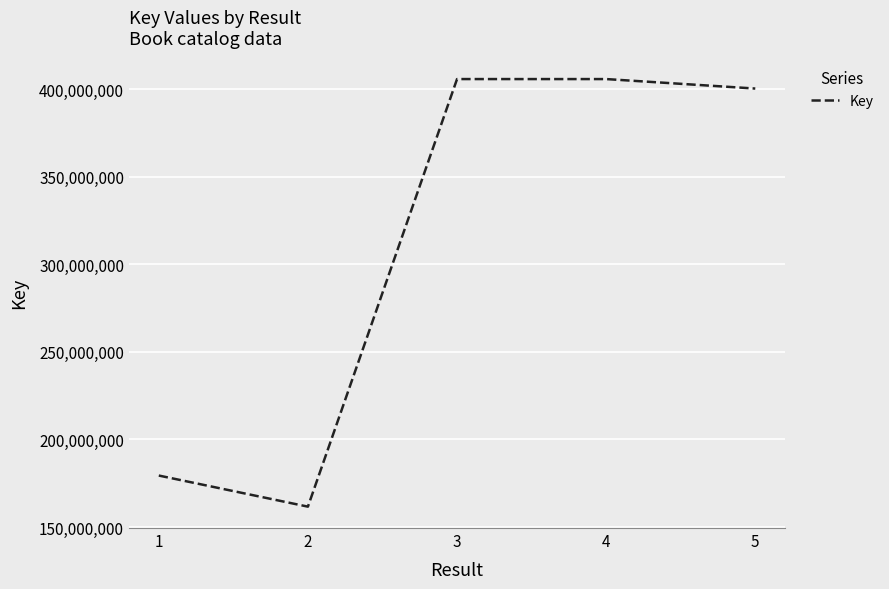

At which label does the data first exceed 400315276?

3